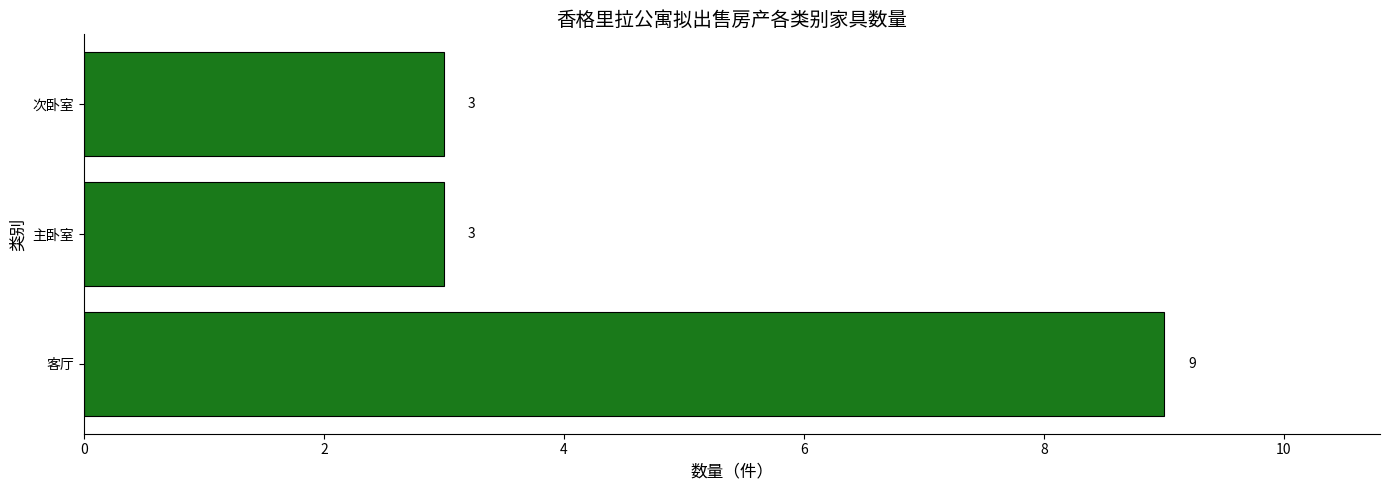

Are the bars grouped side by side (vs. stacked)?

No